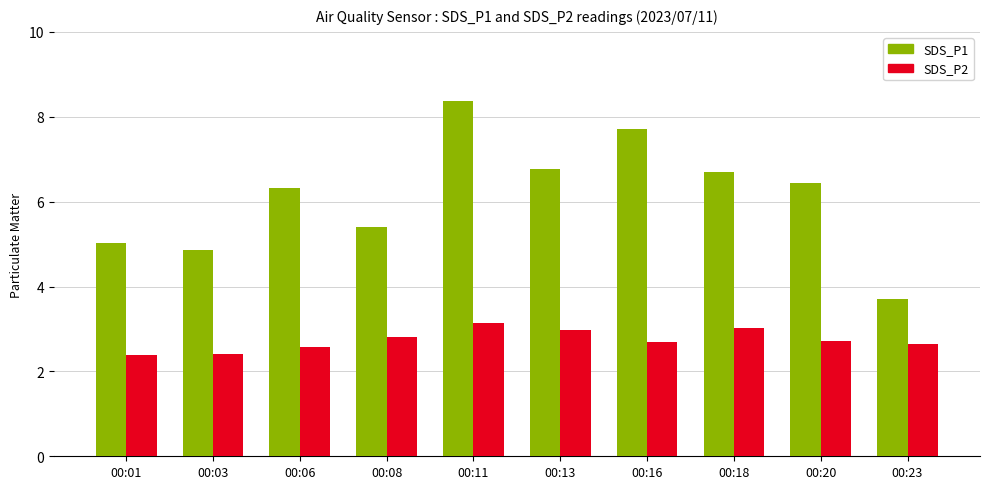

Rank the series by their maximum value, from lowest to highest.

SDS_P2, SDS_P1